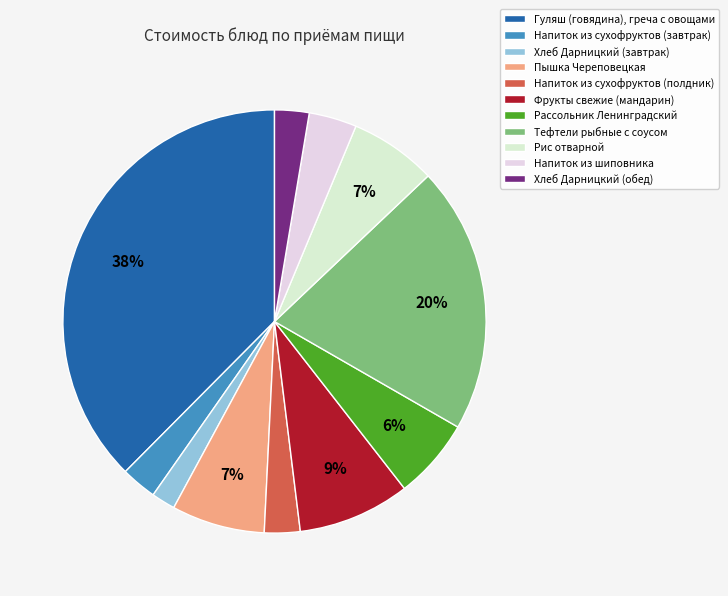

True or false: Напиток из сухофруктов (полдник) accounts for 3% of the total.

True